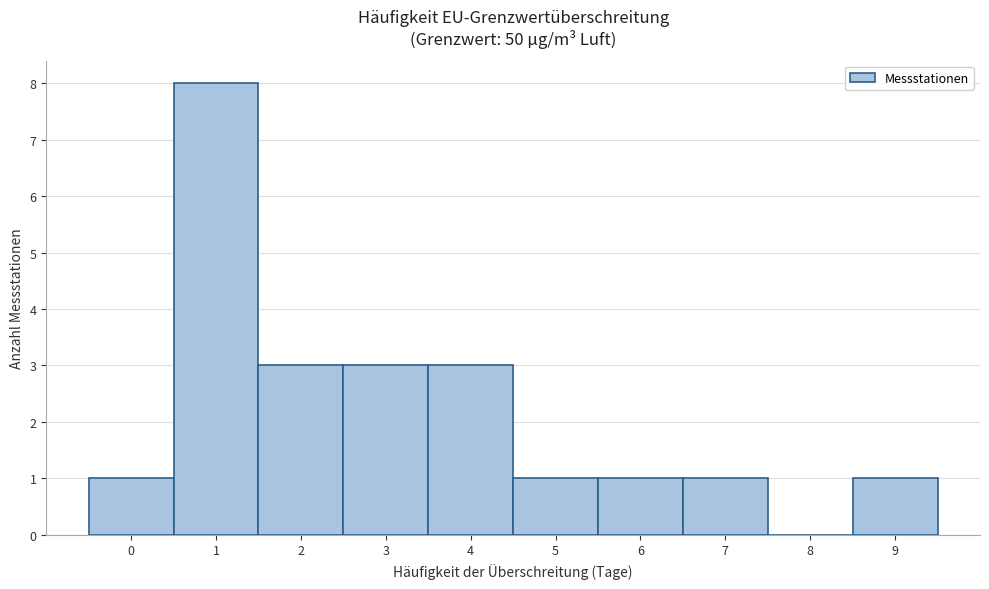

How tall is the bar that spans 8.5 to 9.5 on the x-axis? The values are not printed on the chart, so give them approximately, as read against the axis.

1